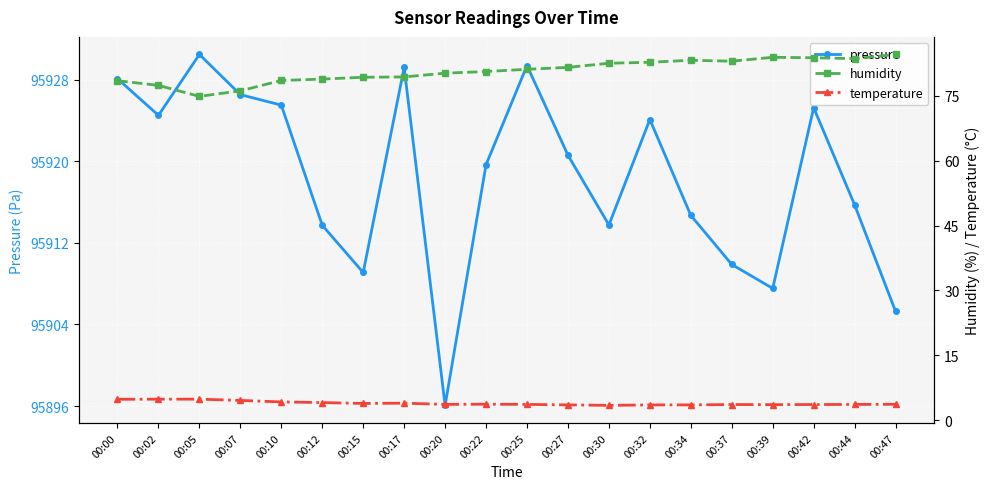

How many lines are shown in the chart?

3